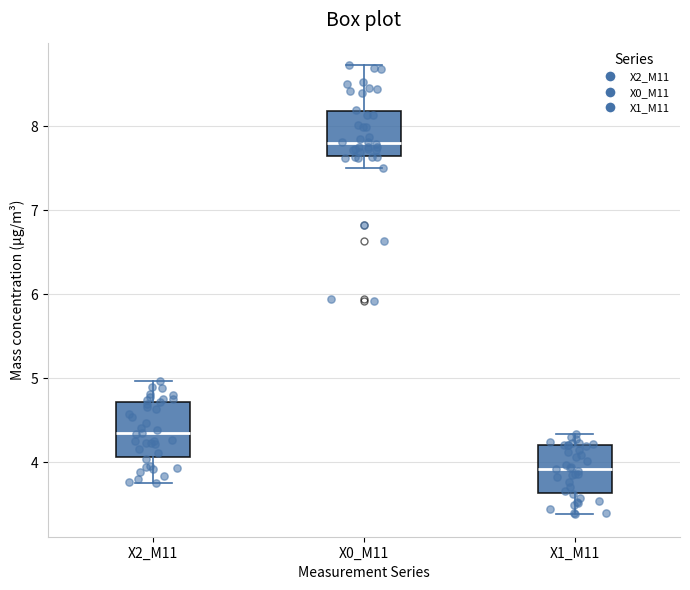

Where does the median line of the box for X1_M11 sit on the y-axis? The values are not printed on the chart, so give them approximately, as read against the axis.

3.9